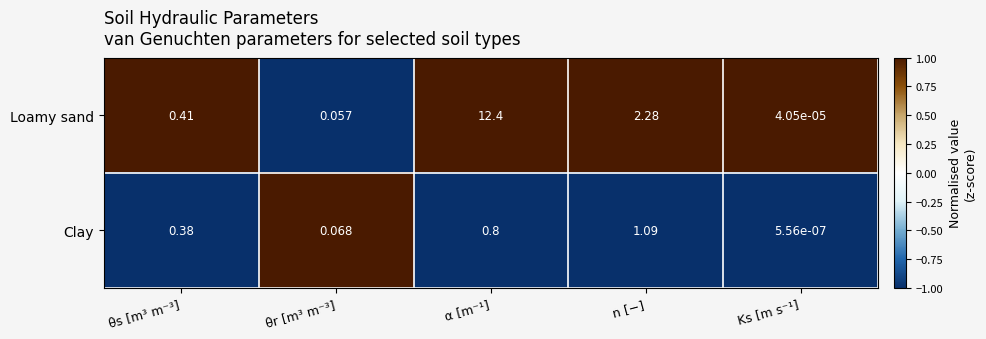

Rank the series by their average value, from highest to lowest.

Loamy sand, Clay